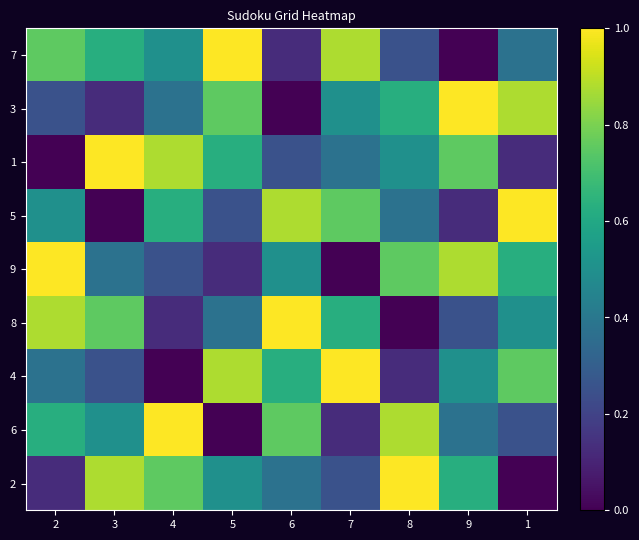

At how many categories does at least one series exceed 0?

9